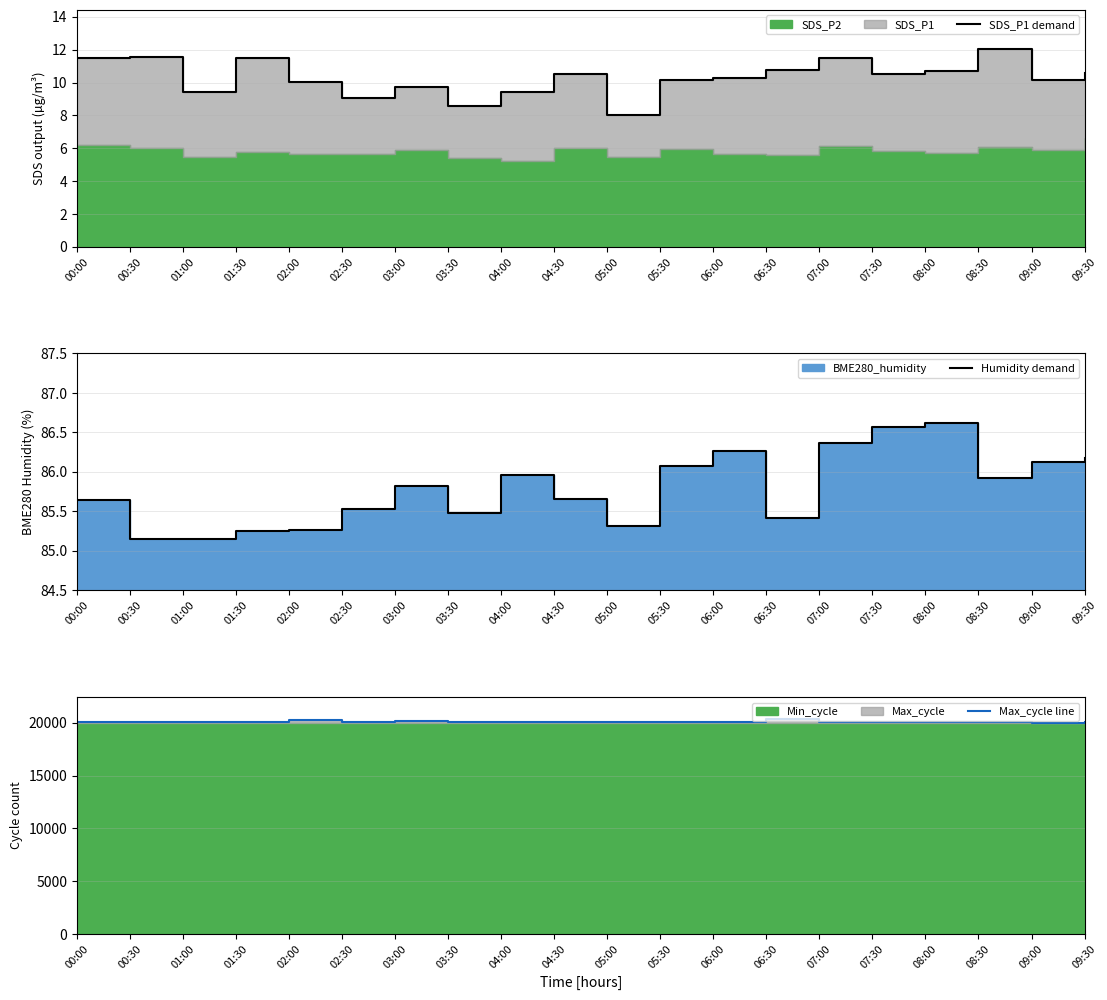

Read the Humidity demand value at 06:00.

86.3